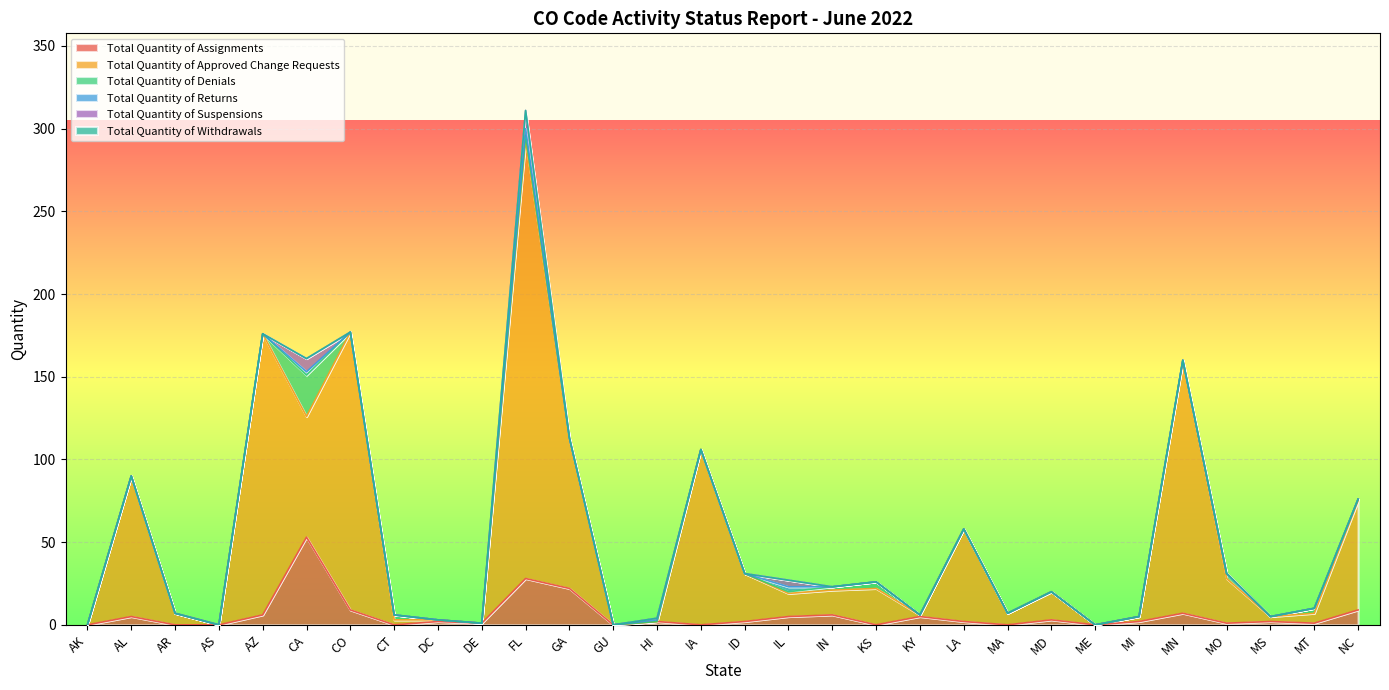

How many categories are shown in the chart?

30